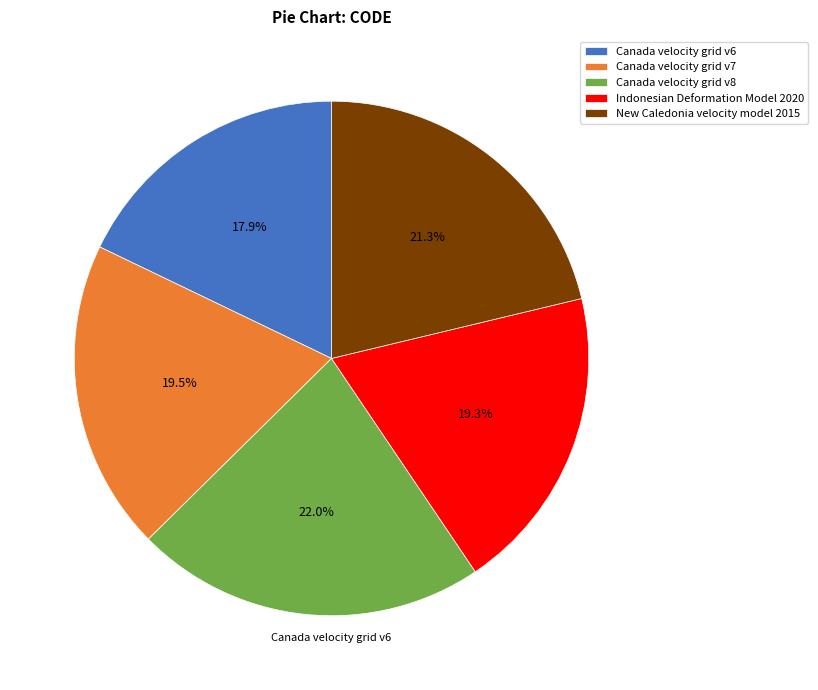

What is the ratio of the value at Canada velocity grid v8 to the value at New Caledonia velocity model 2015?

1.0